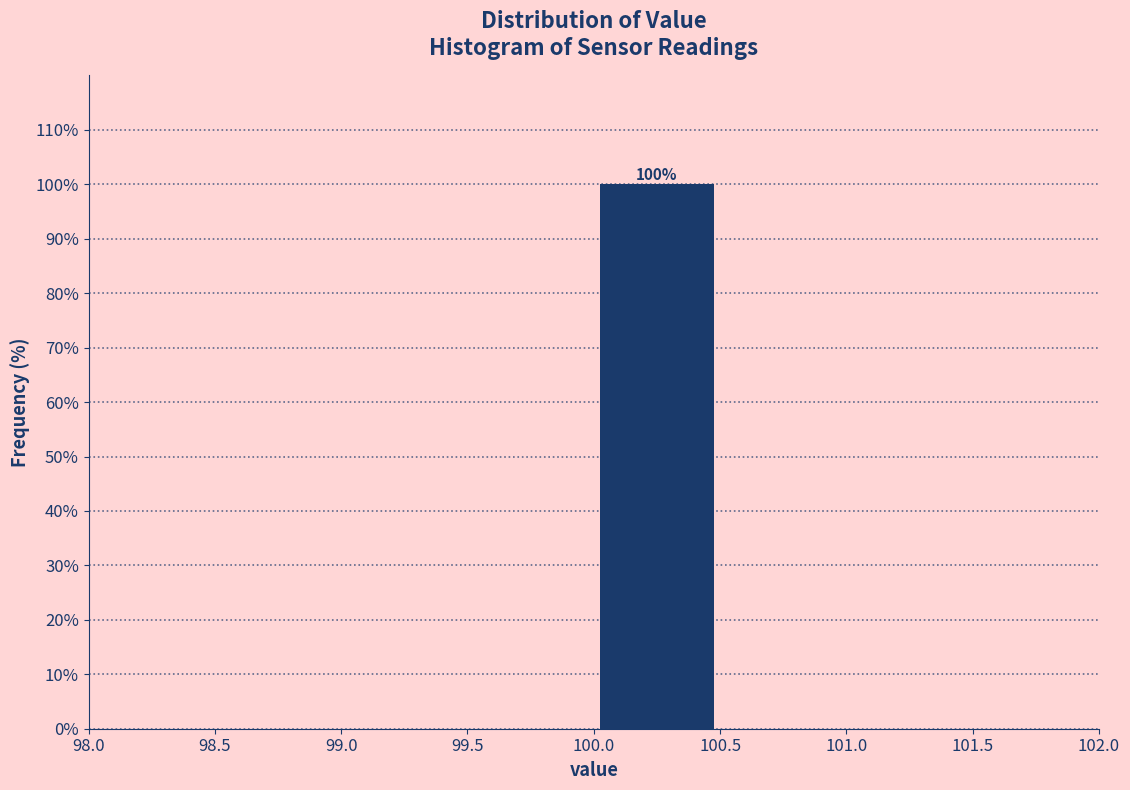

Which range on the x-axis has the tallest bar?

100.0 to 100.5